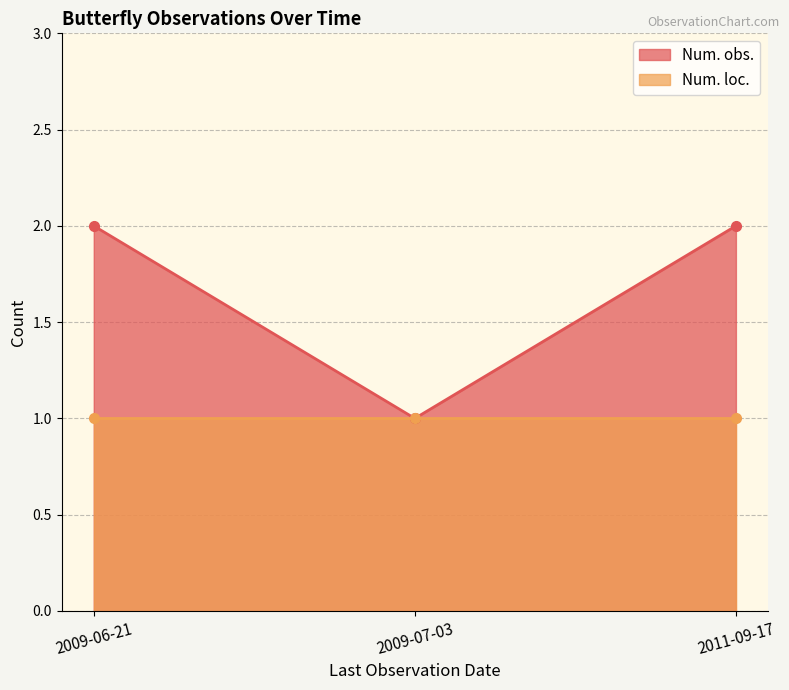

Which series has the widest spread of values?

Num. obs.